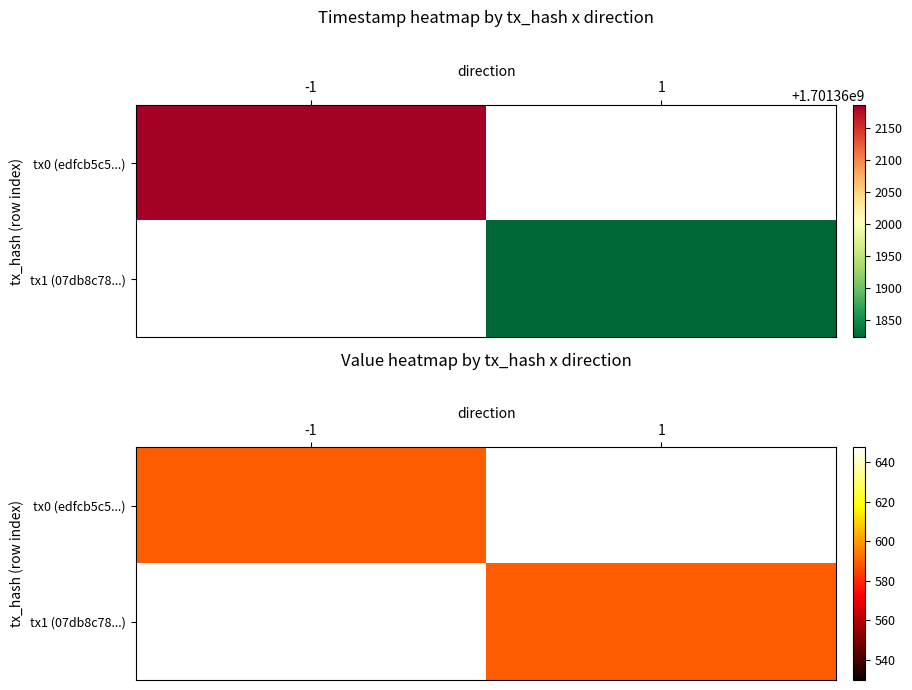

List the series in order of their overall mean, highest first.

edfcb5c59f87050d8fecf5a19642162484b4984, 07db8c78f83ba40e6caef41fa093a505c8233f0